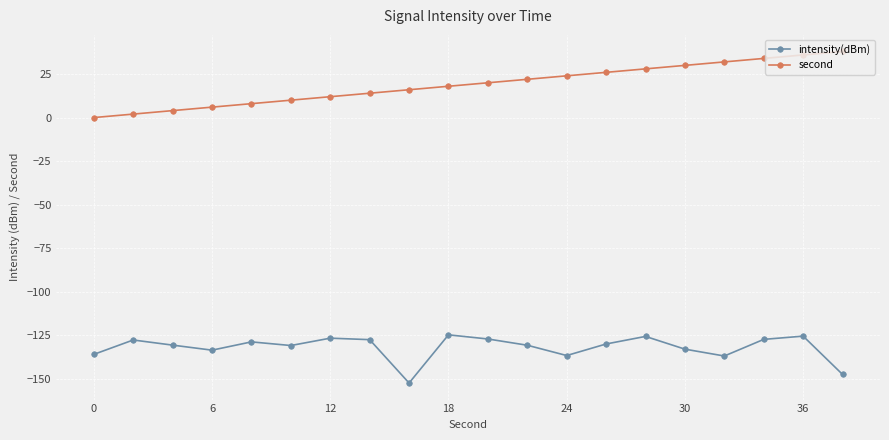

What is the average value of the intensity(dBm) series?

-132.1